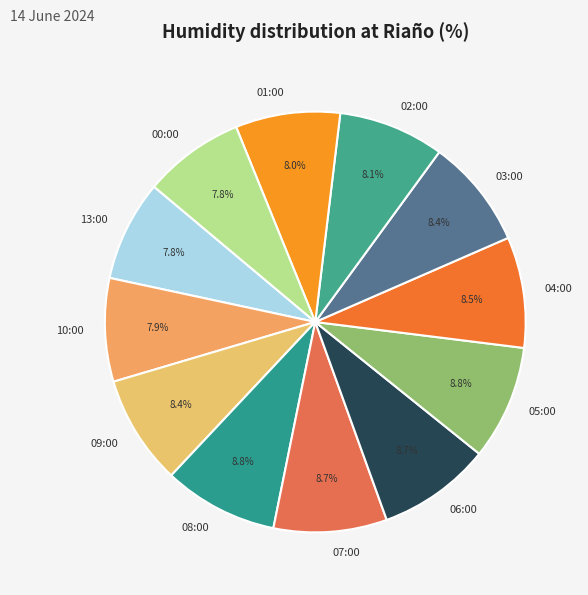

Is 05:00 the majority of the pie?

No